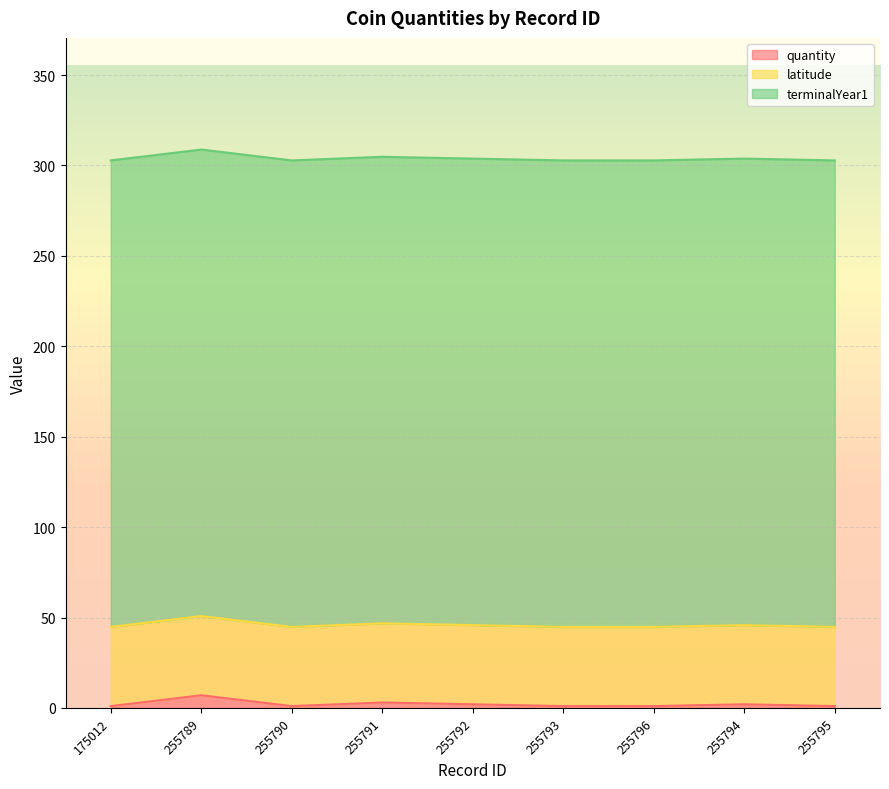

Is the value of quantity at 255789 greater than the value of terminalYear1 at 255795?

No